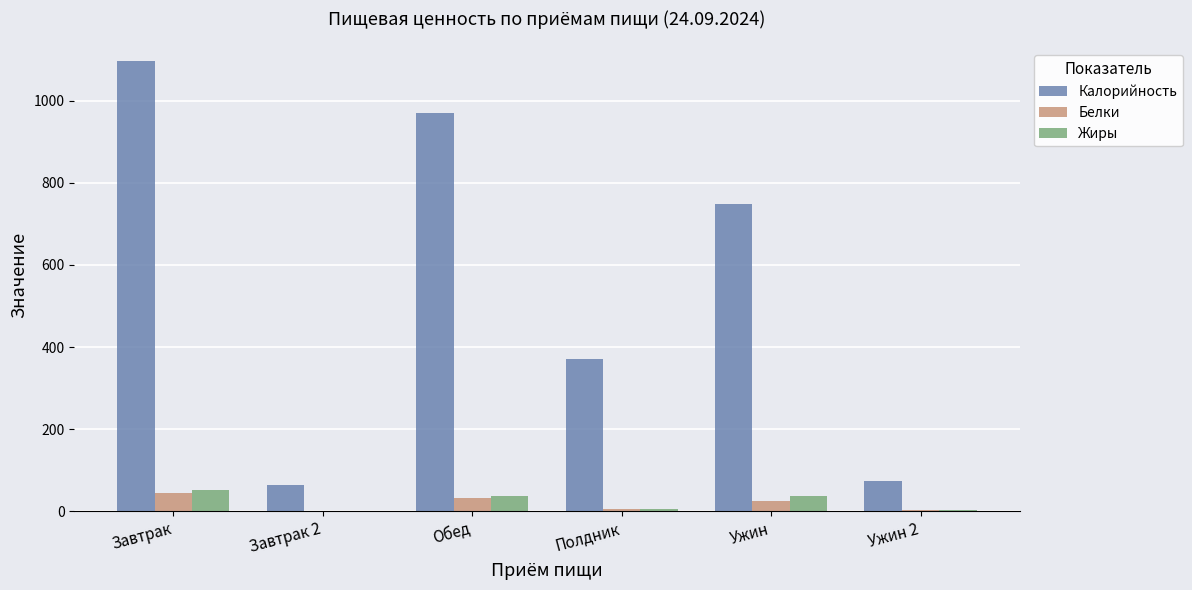

The Калорийность series shows 191.5 at Полдник. True or false?

False